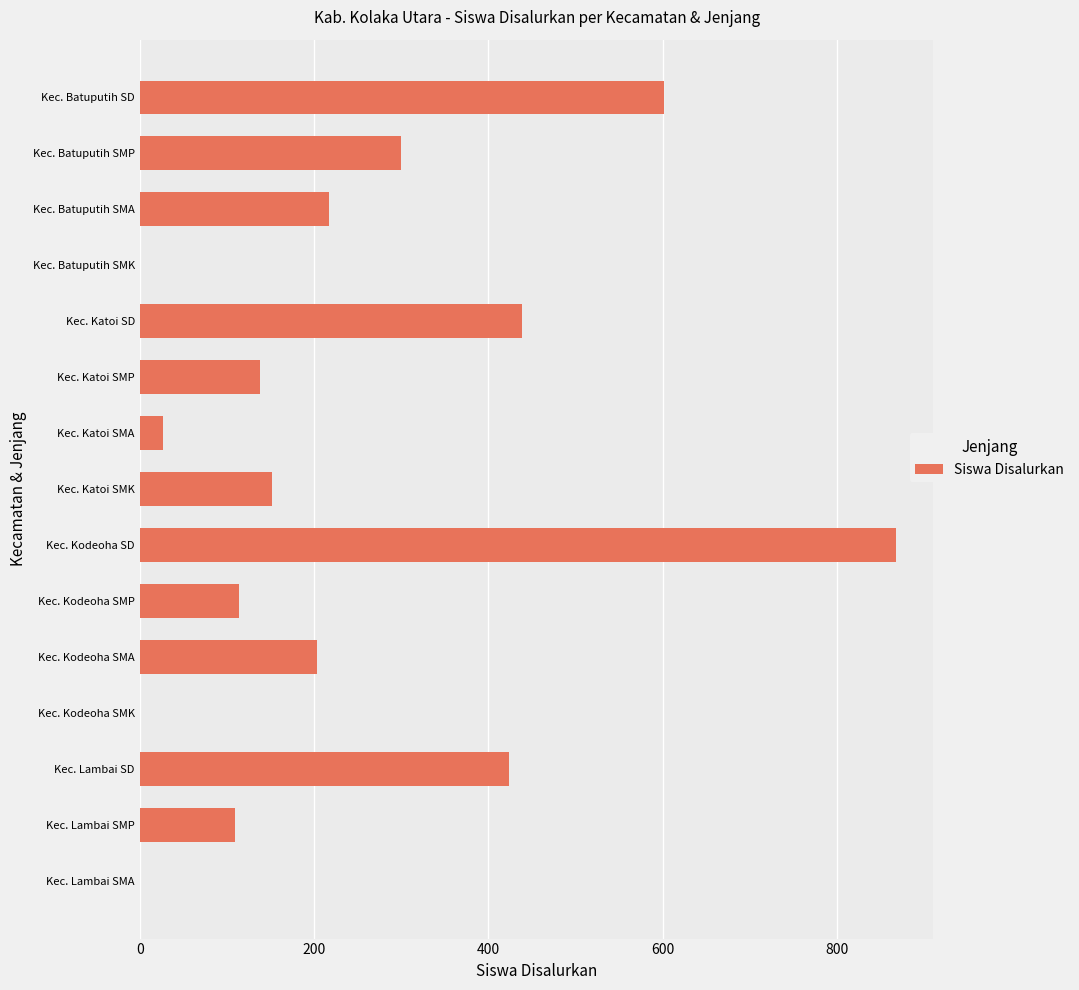

What is the sum of the values at Kec. Kodeoha SMP and Kec. Katoi SMK?

266